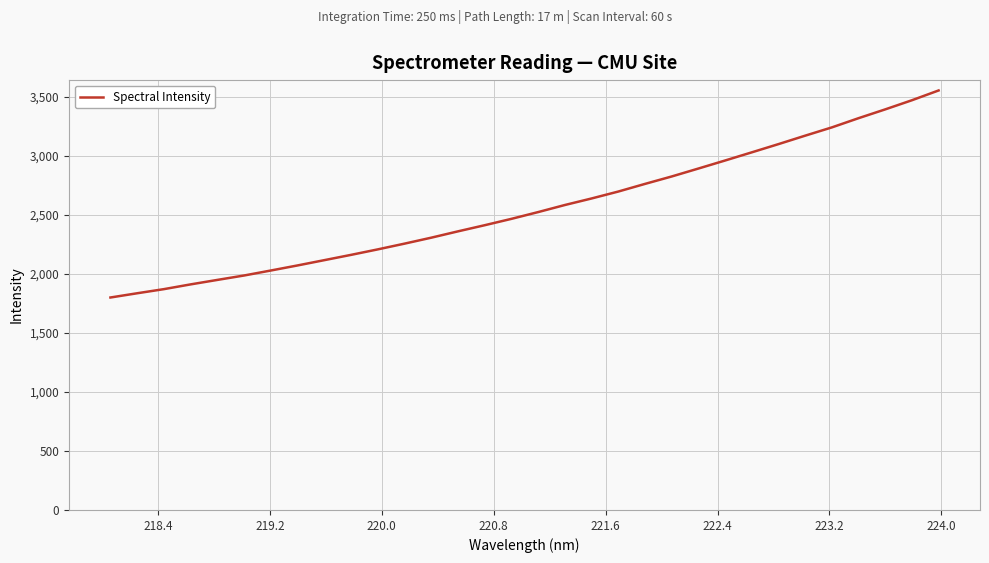

What is the difference between the maximum and minimum values?

1753.1